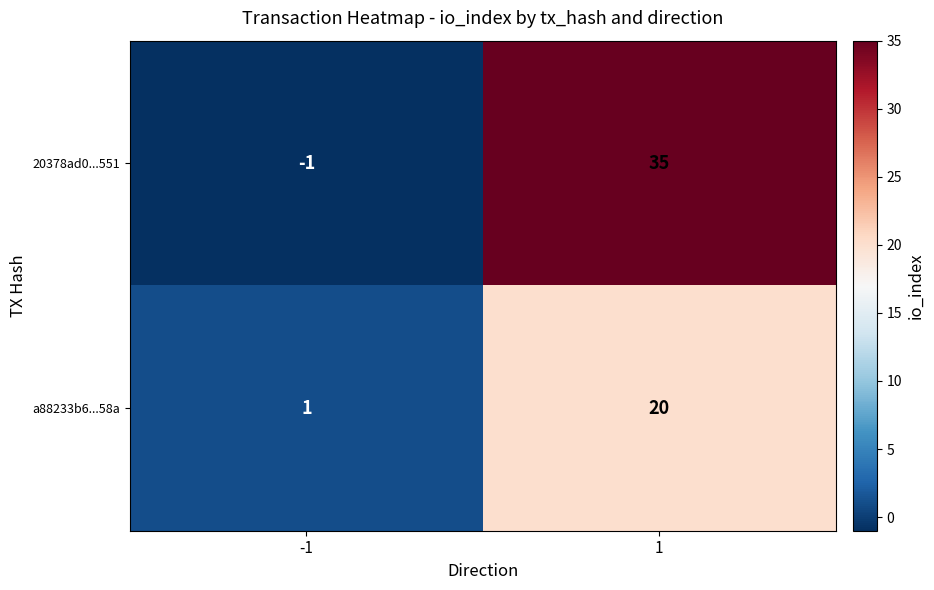

At which category does the chart reach its minimum across all series?

-1